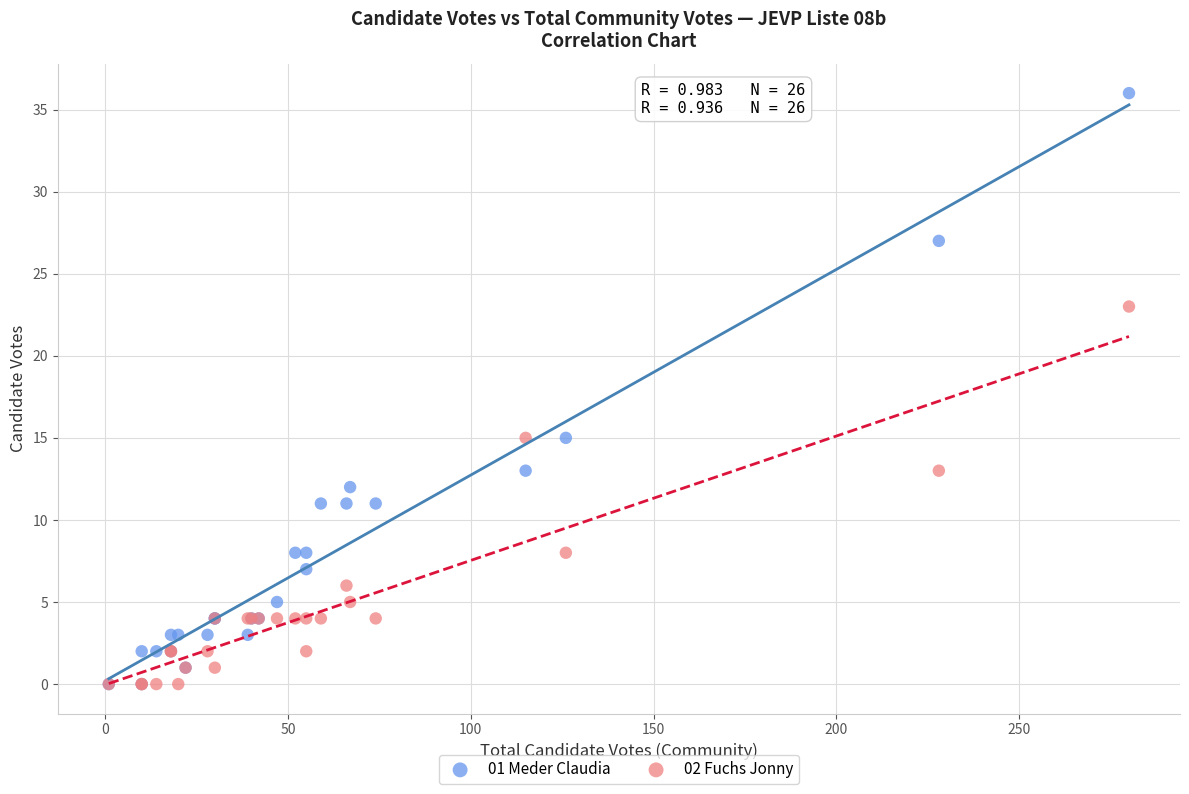

What are all the series names shown in the legend?

01 Meder Claudia, 02 Fuchs Jonny